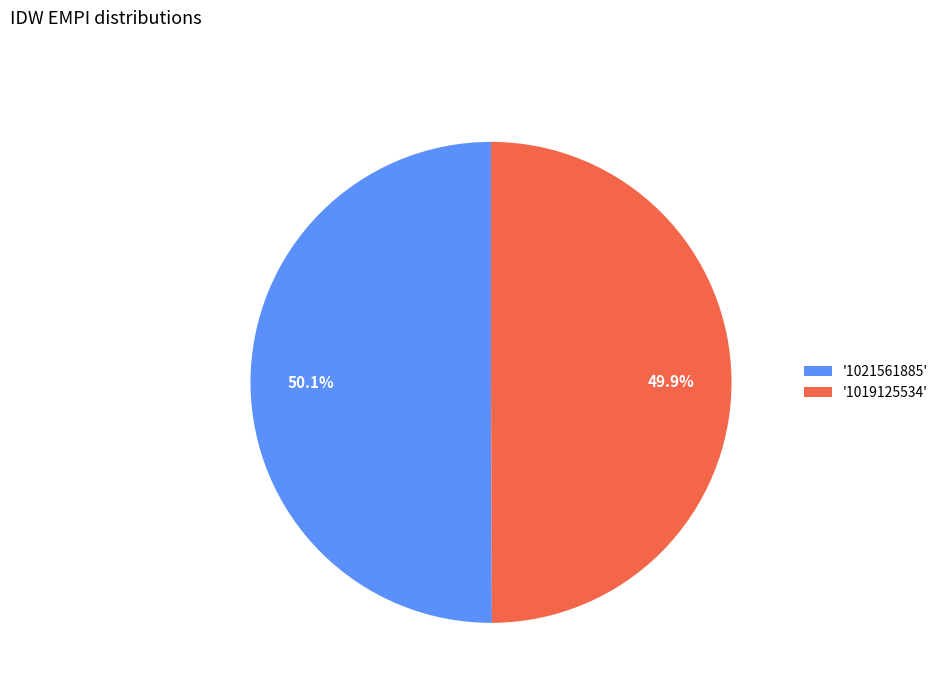

What is the ratio of the value at '1019125534' to the value at '1021561885'?

1.0